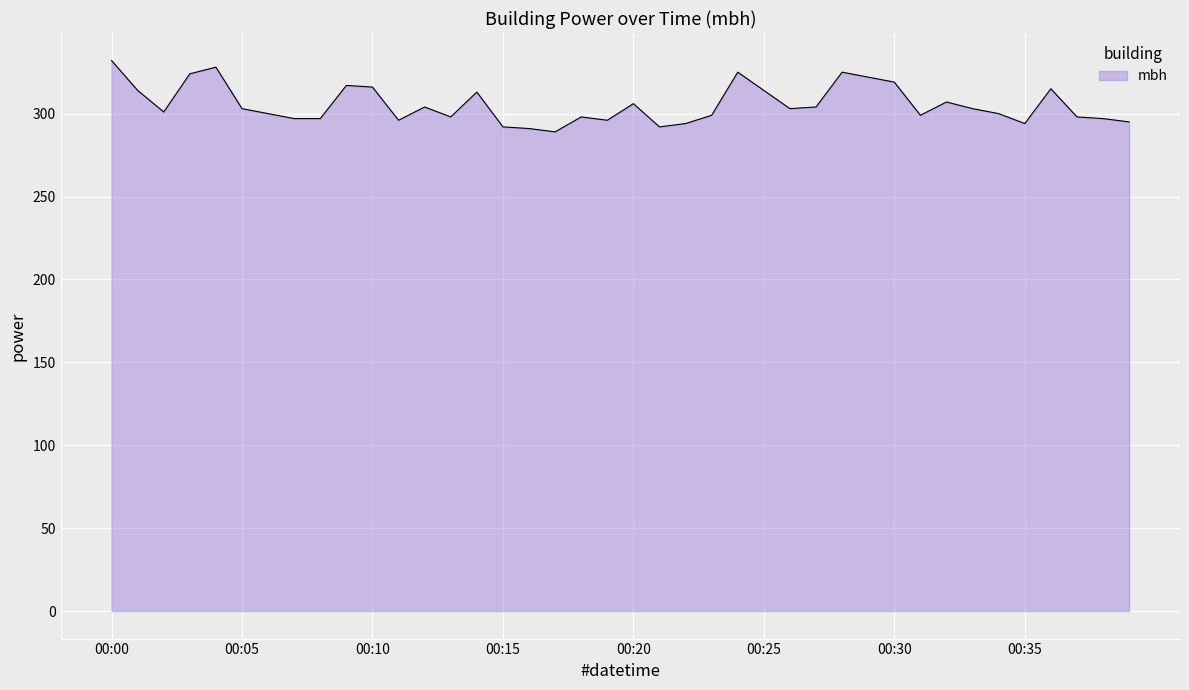

What is the minimum value shown in the chart?

289